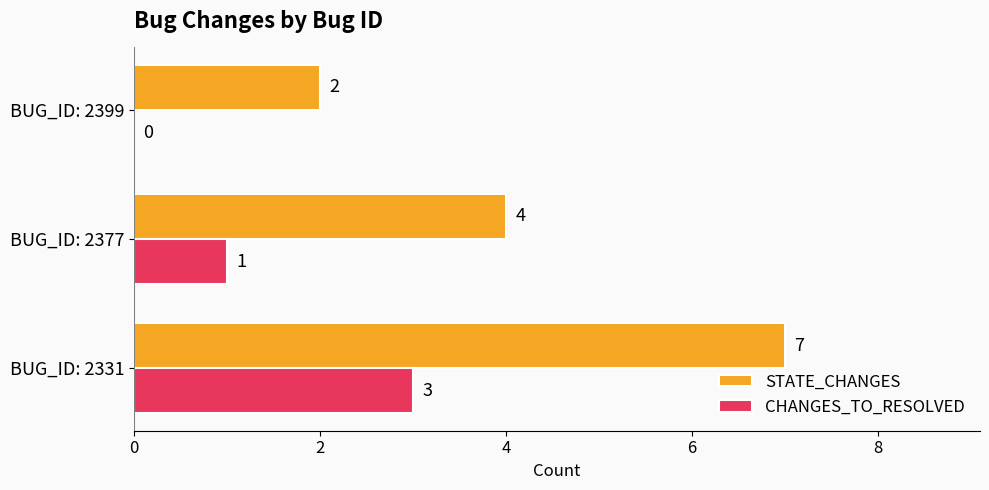

Which series changed the most between BUG_ID: 2331 and BUG_ID: 2399?

STATE_CHANGES